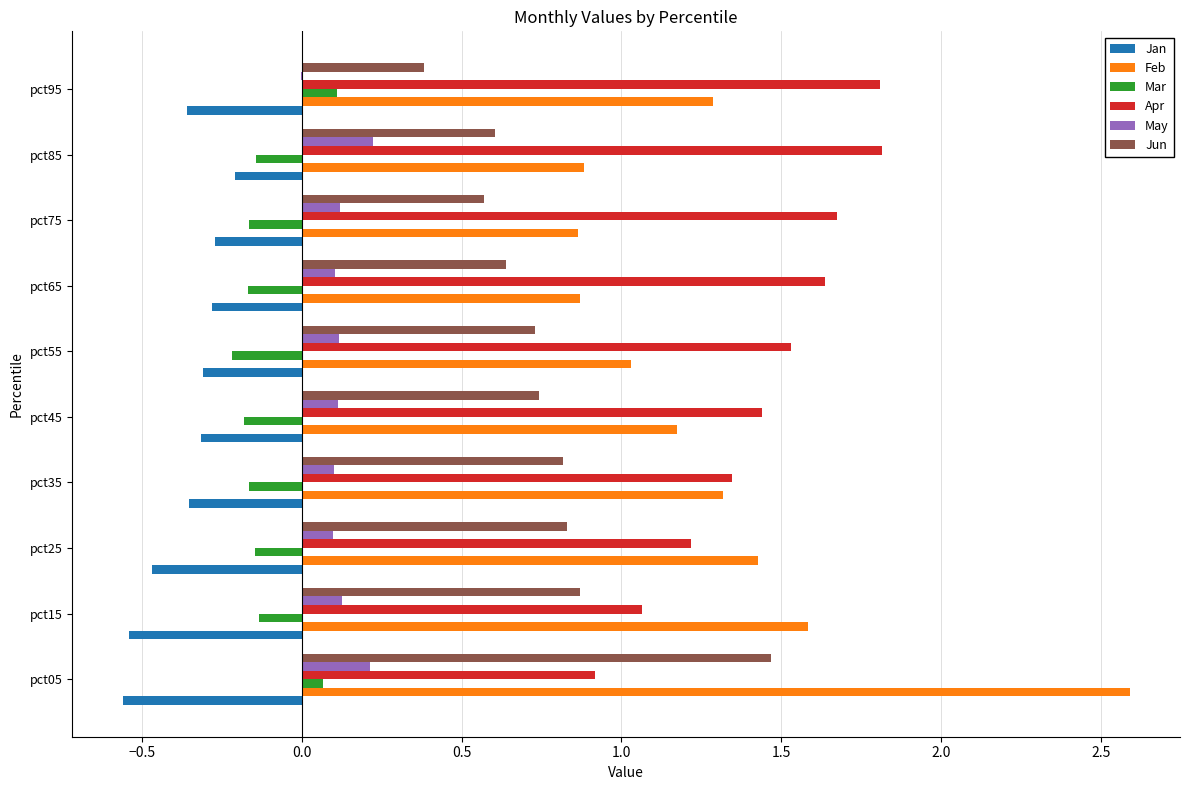

What is the sum of the Jun values at pct45 and pct55?

1.5